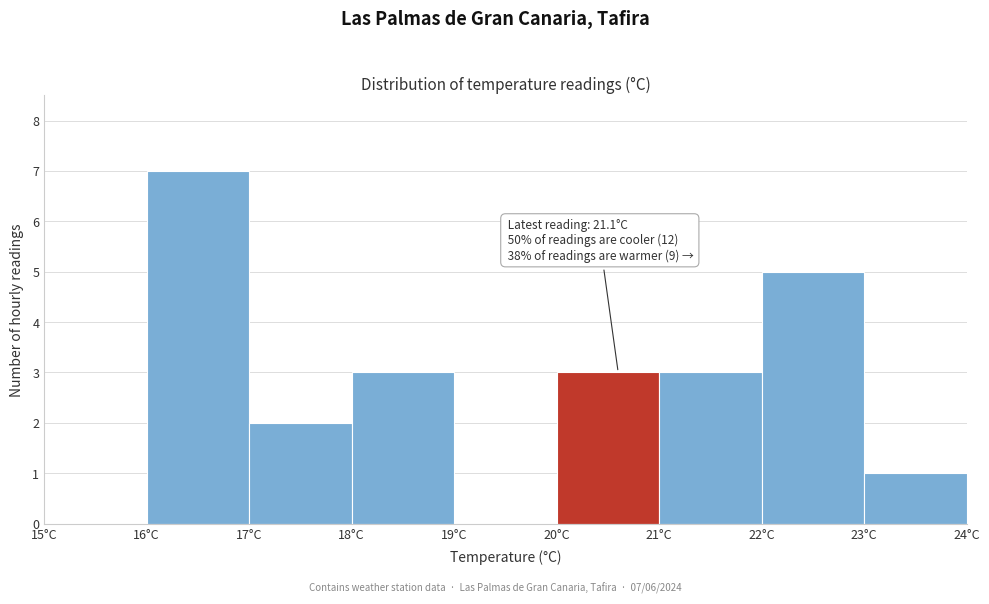

Approximately how many times larger is the value at 22°C compared to 18°C?

1.7